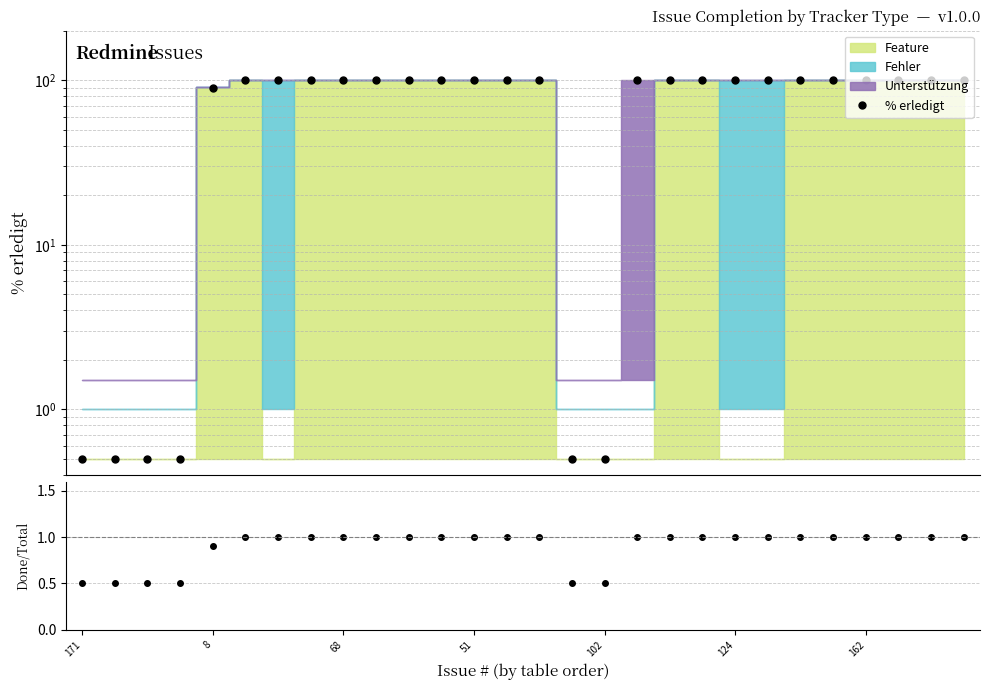

At which category does the chart reach its peak across all series?

124